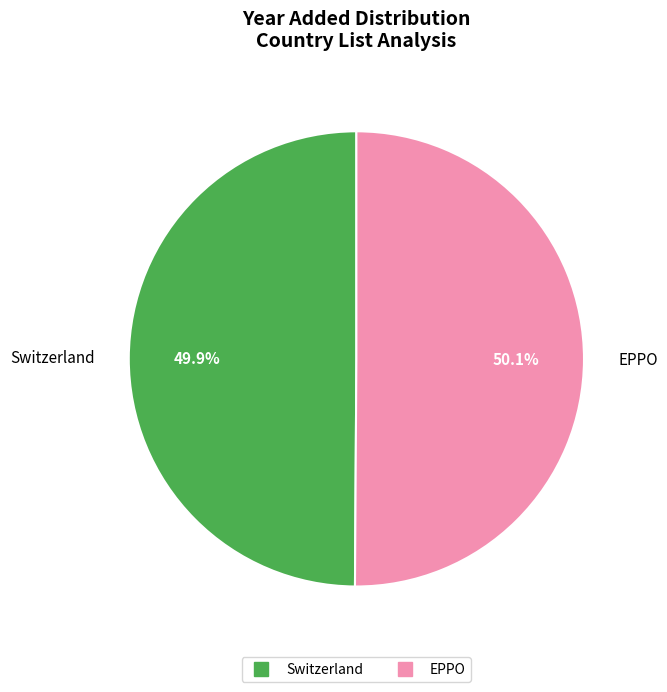

Approximately how many times larger is the value at EPPO compared to Switzerland?

1.0